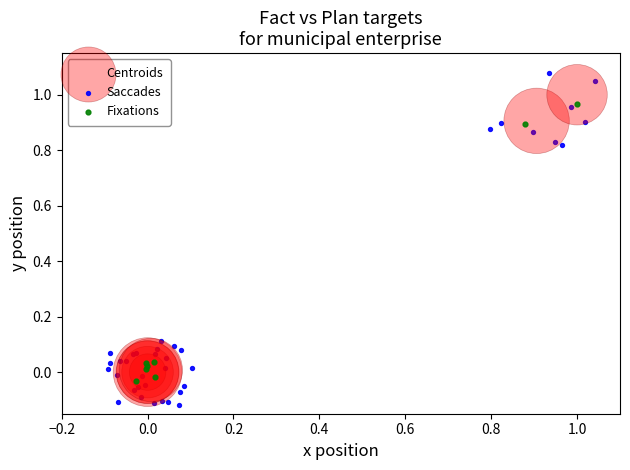

Which series has the widest spread of Y values?

Saccades